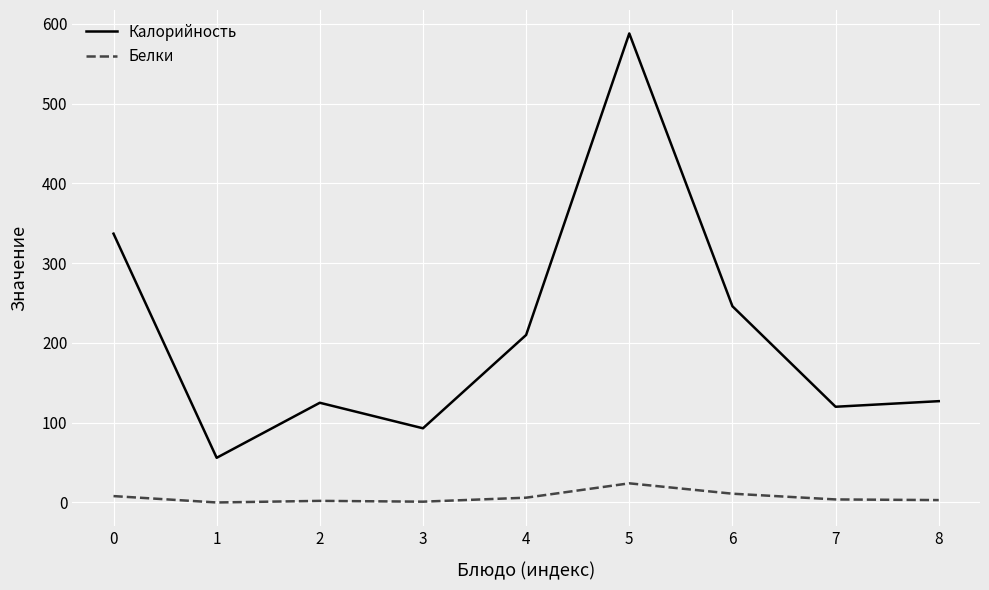

Rank the series by their maximum value, from highest to lowest.

Калорийность, Белки